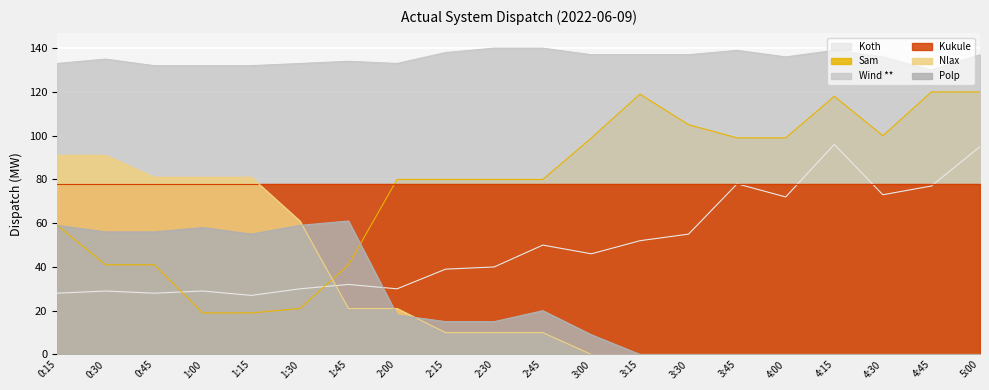

In Wind **, how many points are higher than both neighbors (excluding endpoints)?

4